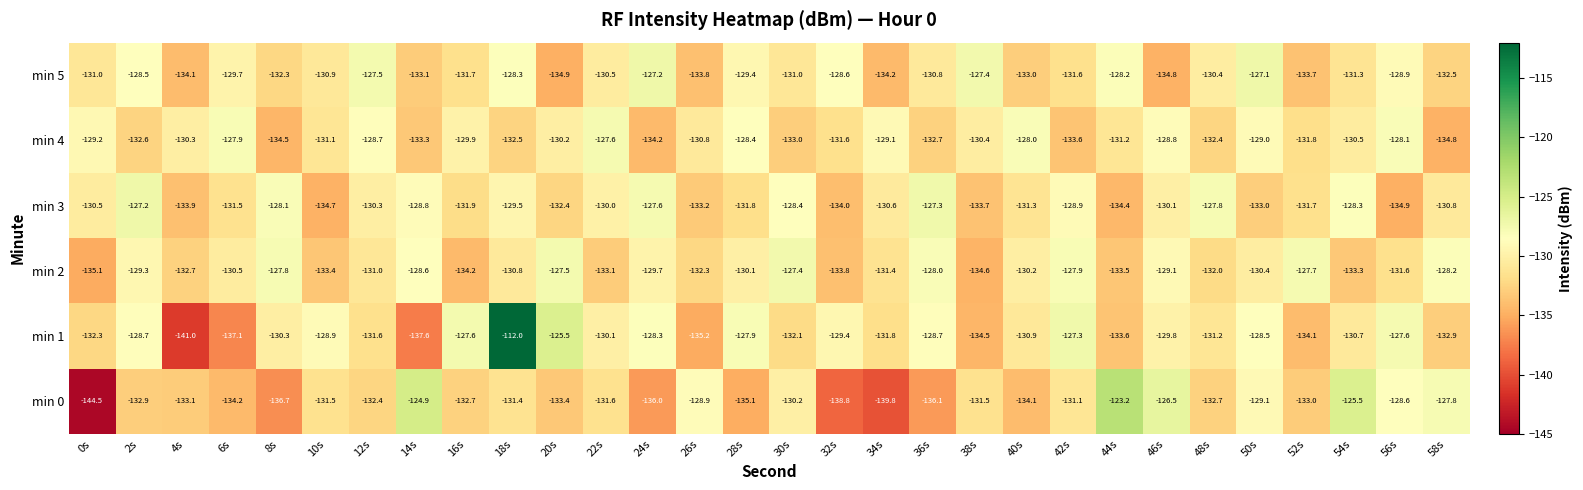

What value does the min 3 series have at 44s?

-134.4